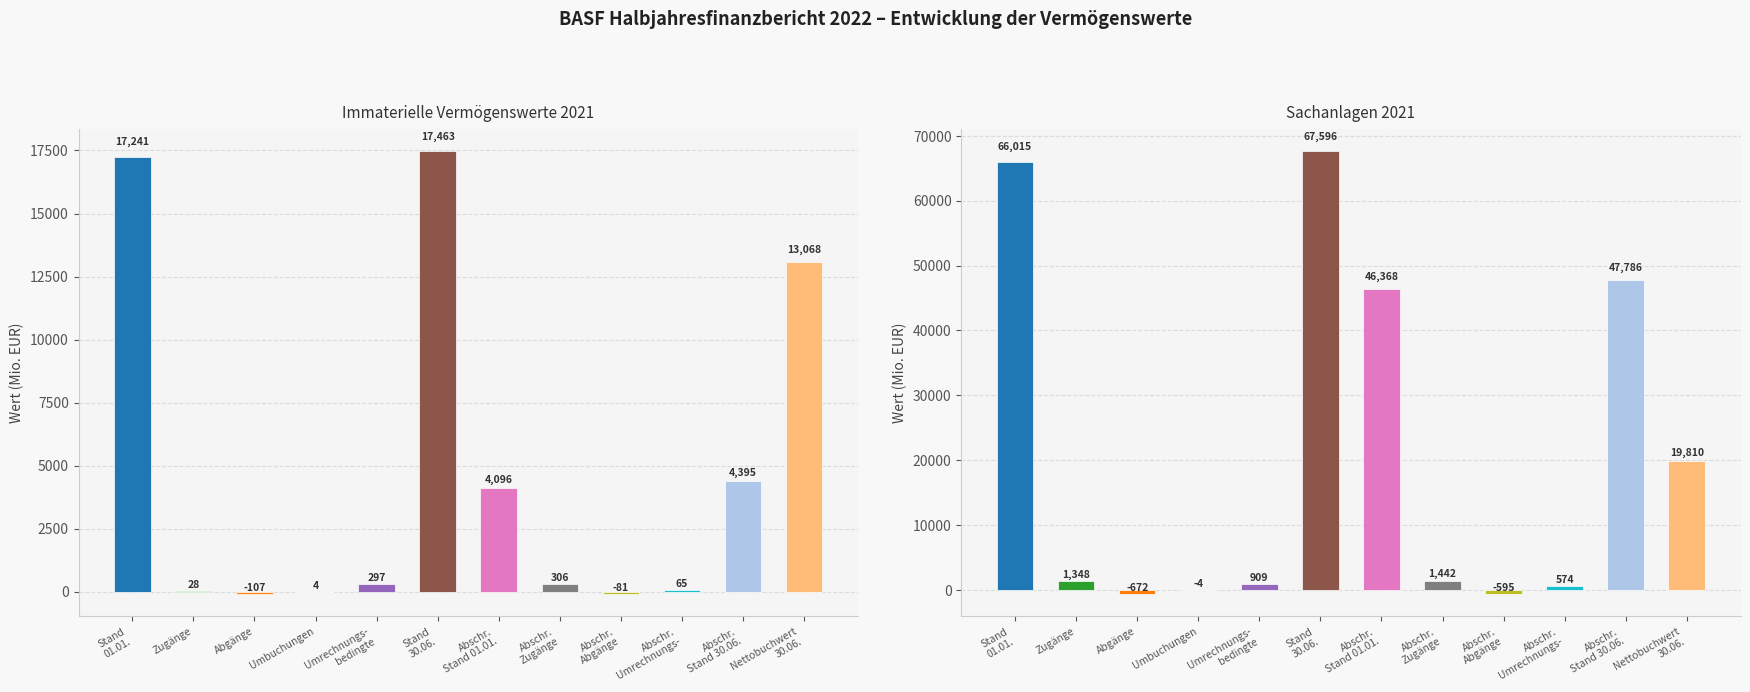

At which category is the sum across all series the highest?

Stand am 30.06.